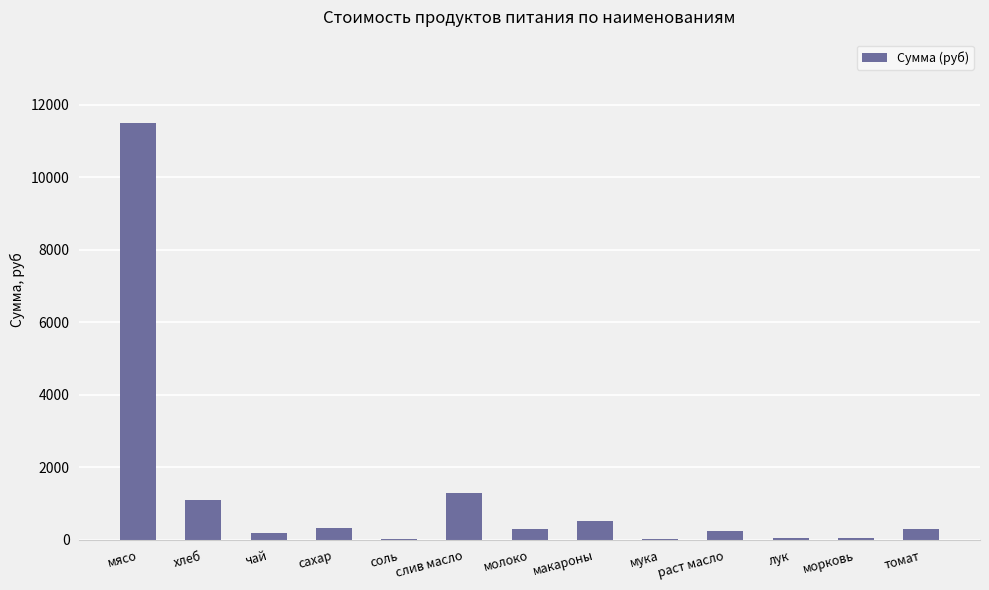

What value does the data have at молоко?

291.6